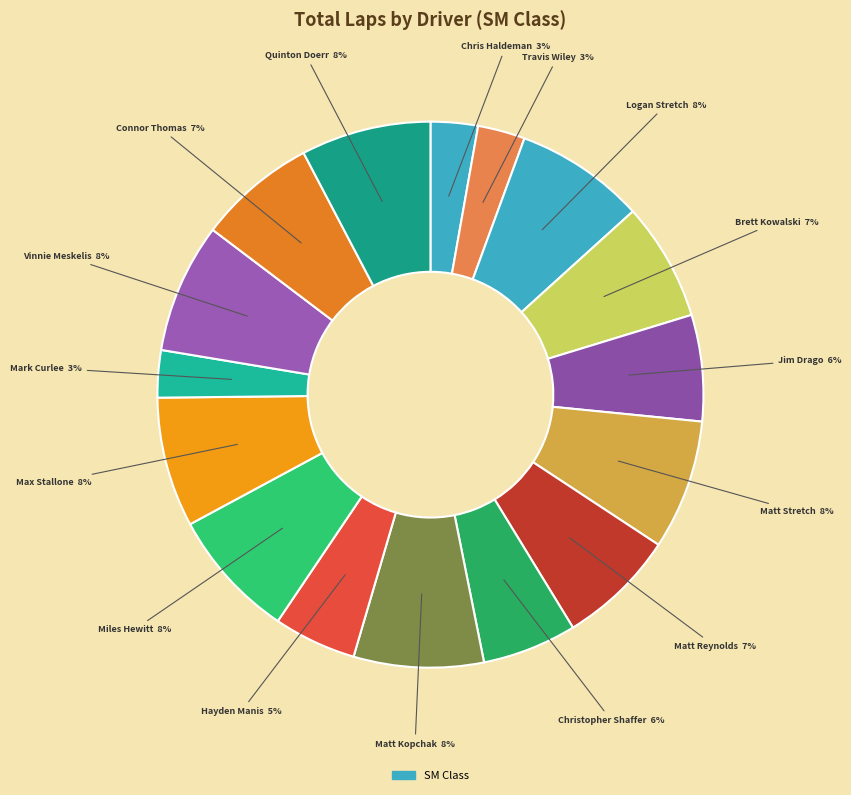

To the nearest percent, what is the difference between the largest and smallest slice percentages?

5%